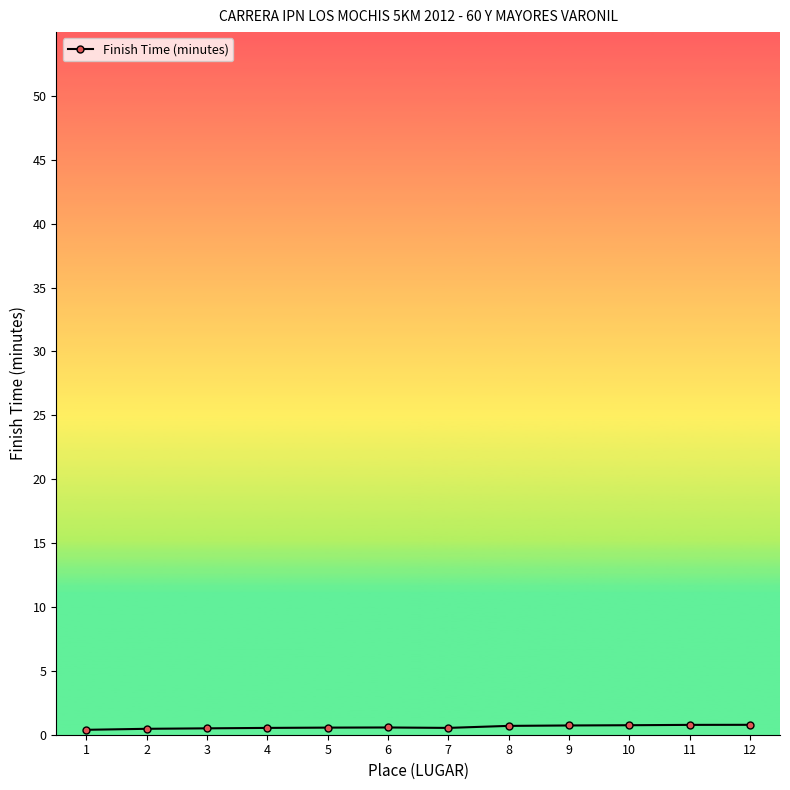

True or false: the data shows 0.6 at 5.

True